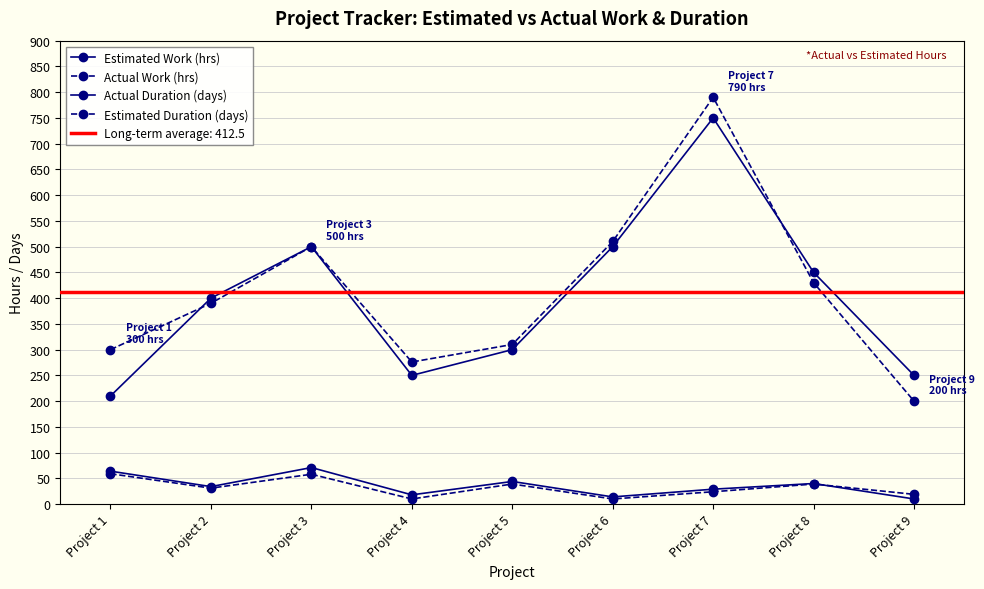

Which series changed the most between Project 1 and Project 2?

Estimated Work (hrs)